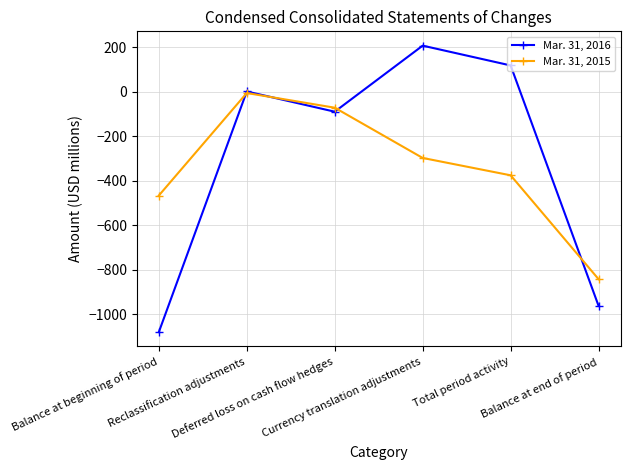

Between Deferred loss on cash flow hedges and Balance at end of period, which series saw the biggest shift?

Mar. 31, 2016